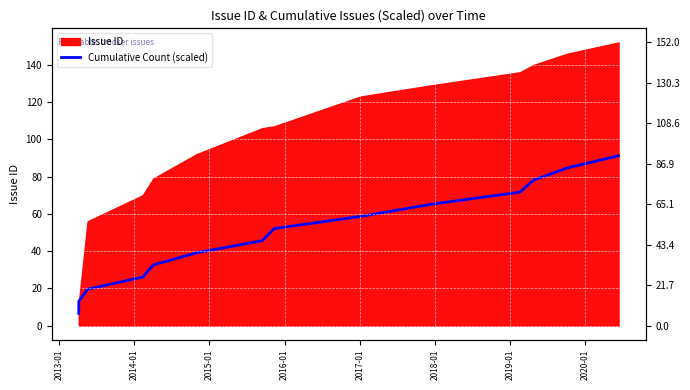

Reading left to right, transcribe all the data shown in this chart.

6.5	13.0	19.5	26.1	32.6	39.1	45.6	52.1	58.6	65.1	71.7	78.2	84.7	91.2